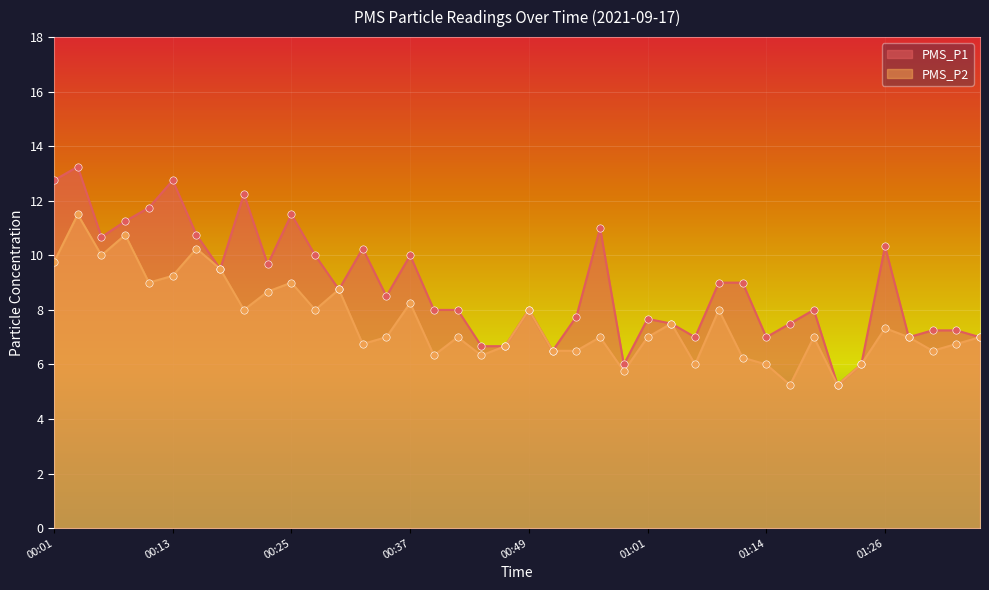

Which series contains the lowest Y value?

PMS_P1